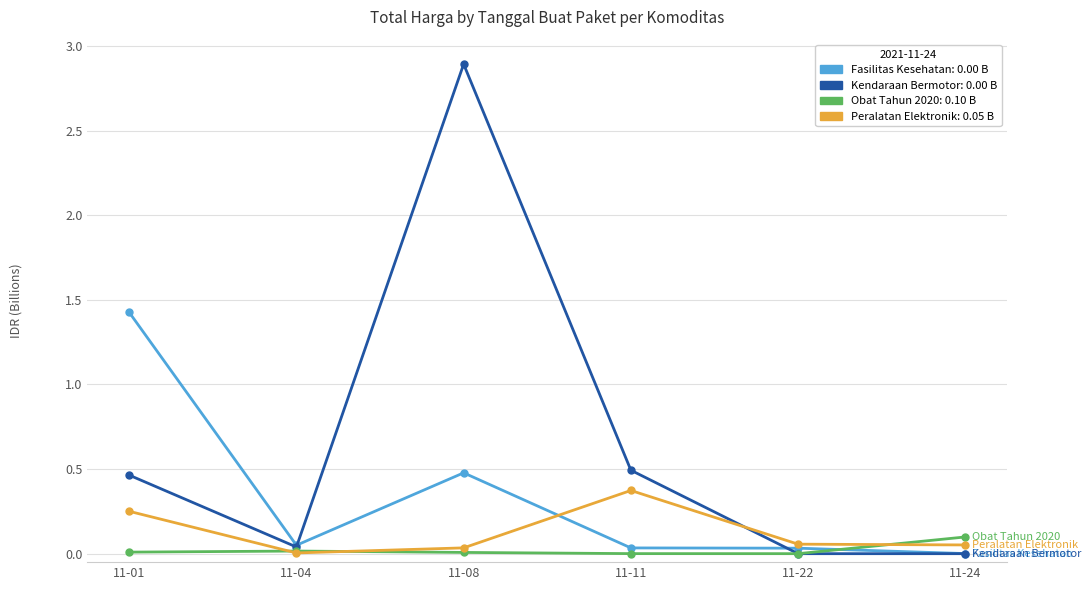

At which category is the sum across all series the highest?

11-08